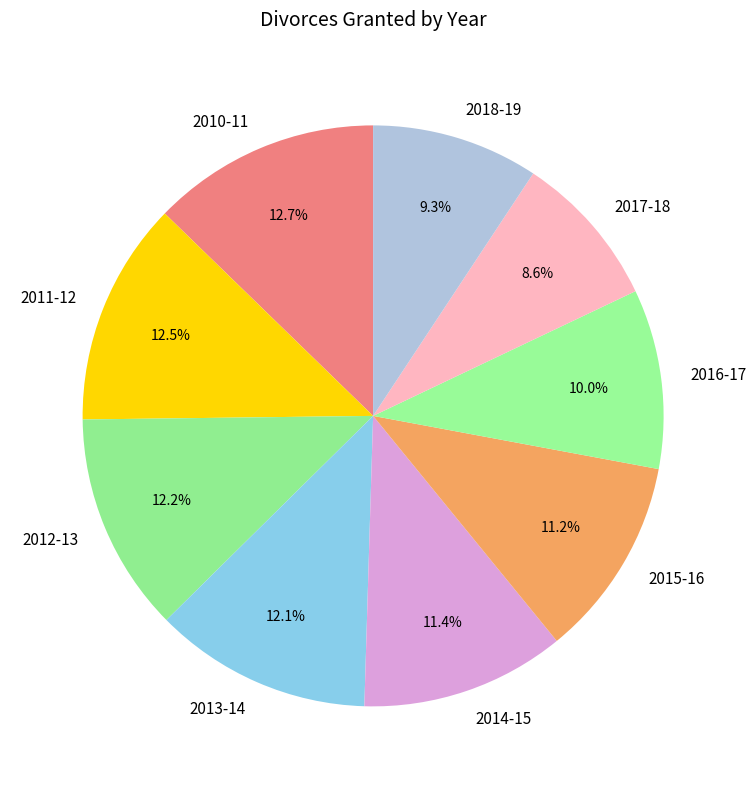

Is there any slice that represents more than half of the pie?

No